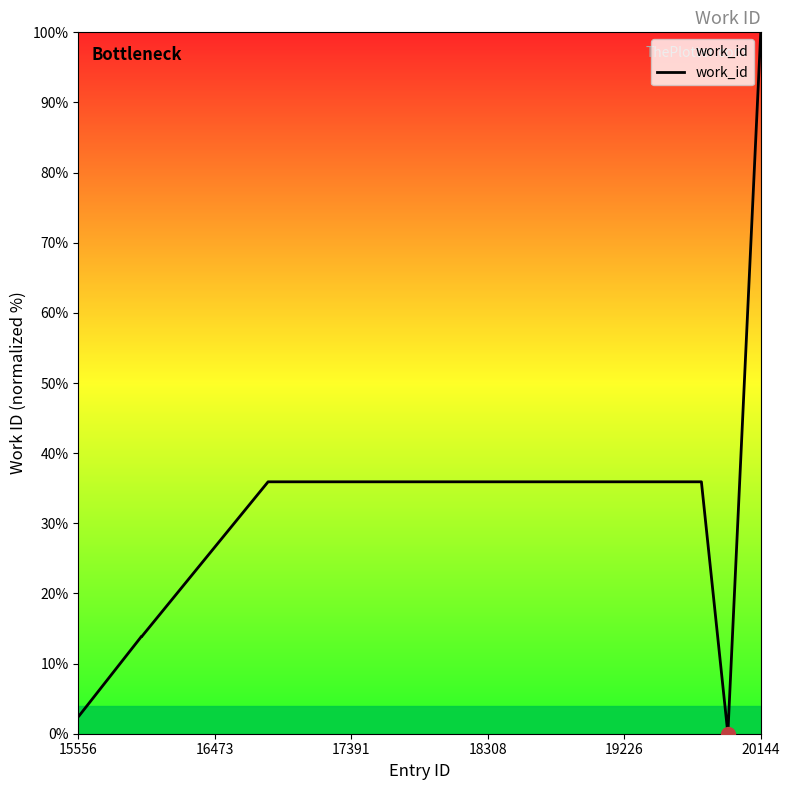

What is the maximum value shown in the chart?

100.0